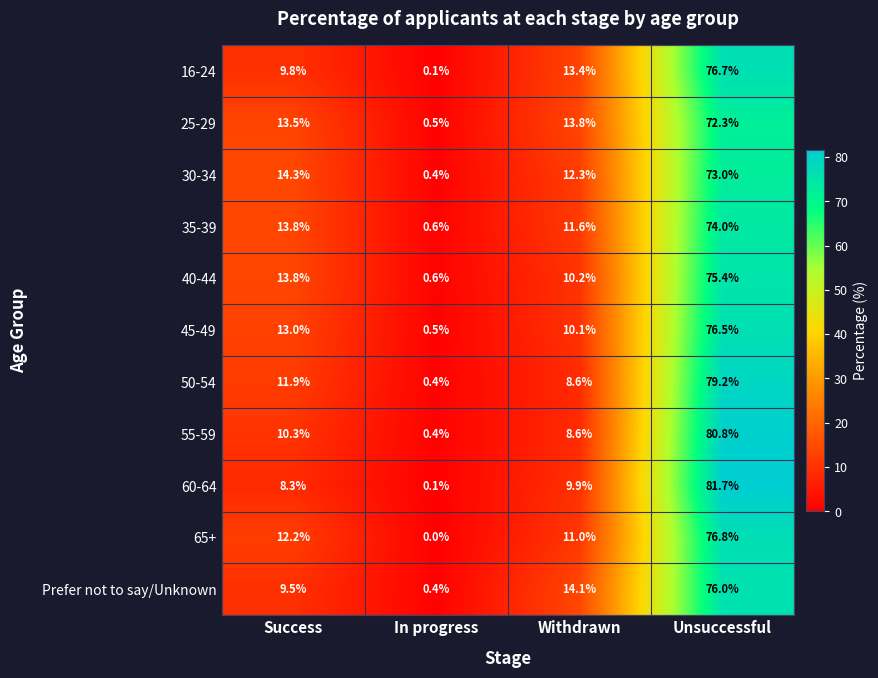

Between Success and In progress, which series saw the biggest shift?

30-34